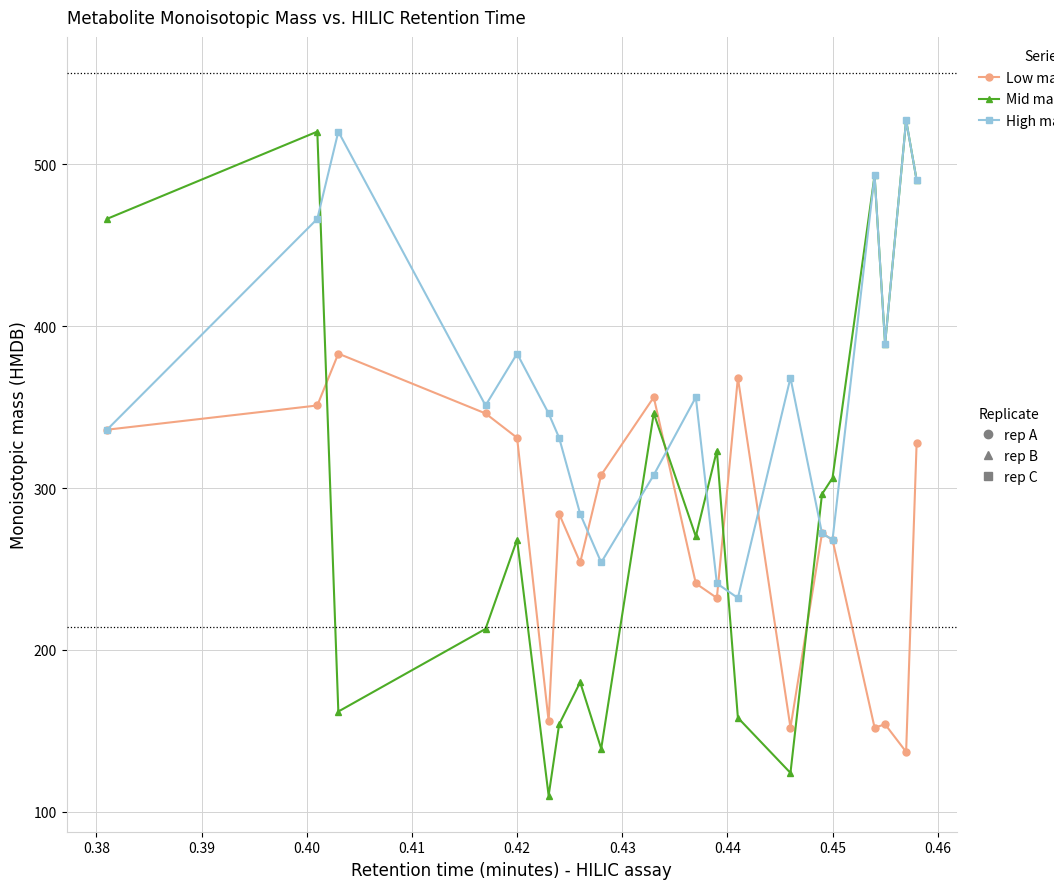

What is the smallest value displayed?

110.0